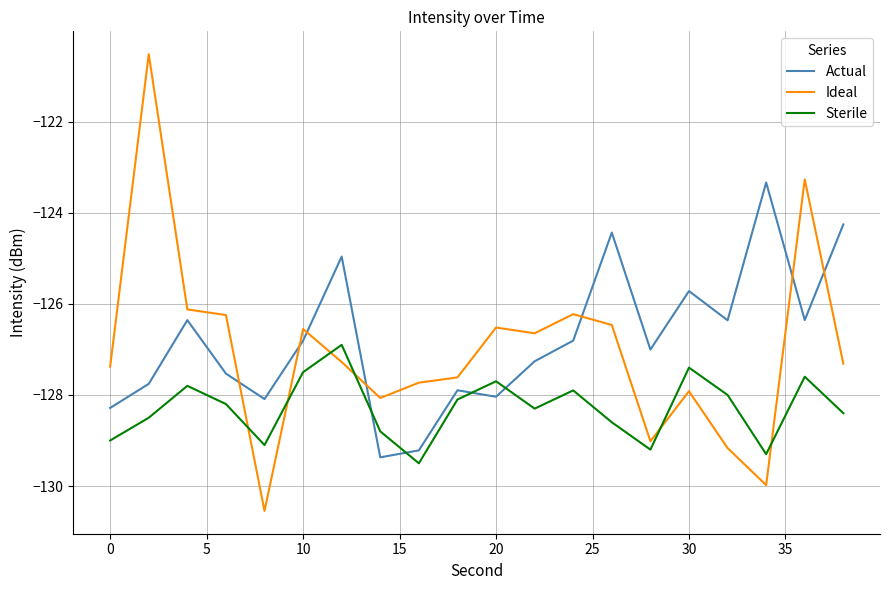

Rank the series by their maximum value, from lowest to highest.

Sterile, Actual, Ideal